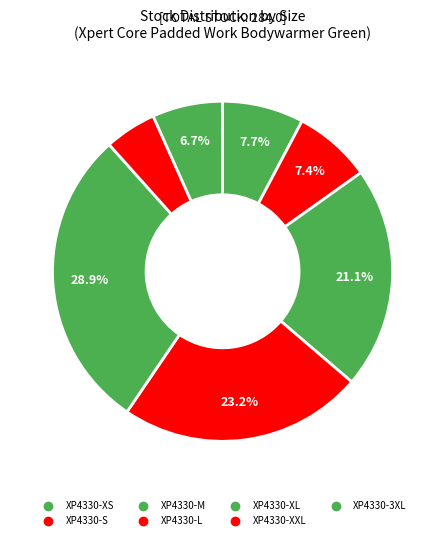

The XP4330-XS slice represents 17% of the pie. True or false?

False